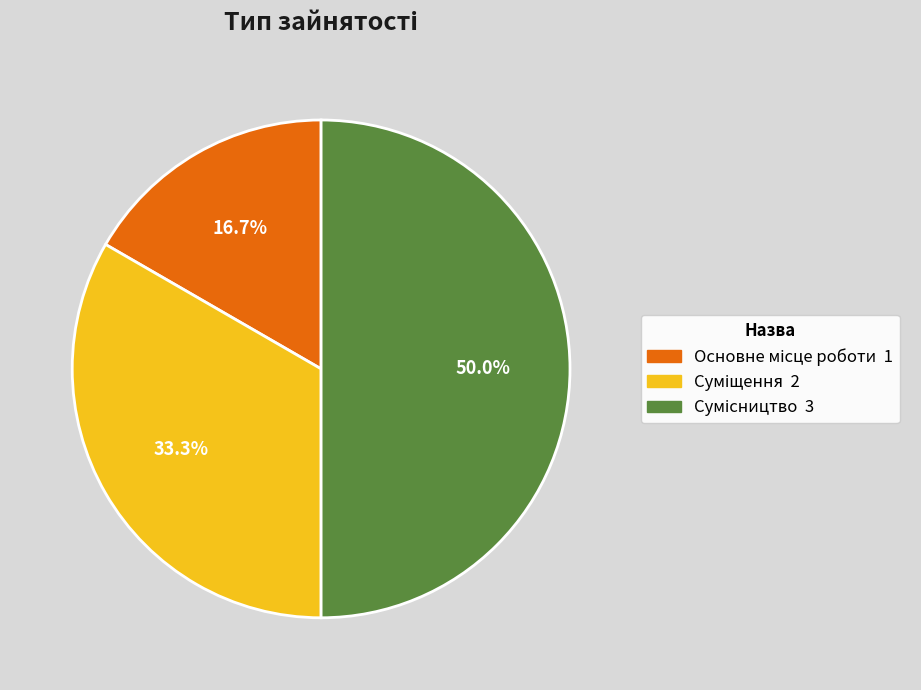

How many segments does this pie chart have?

3